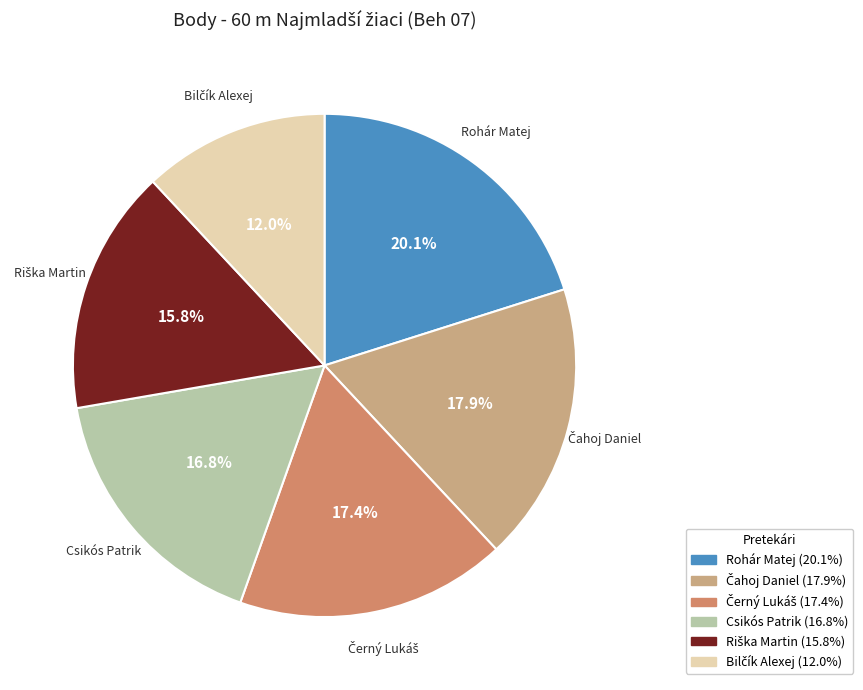

Which category has the biggest portion of the pie?

Rohár Matej